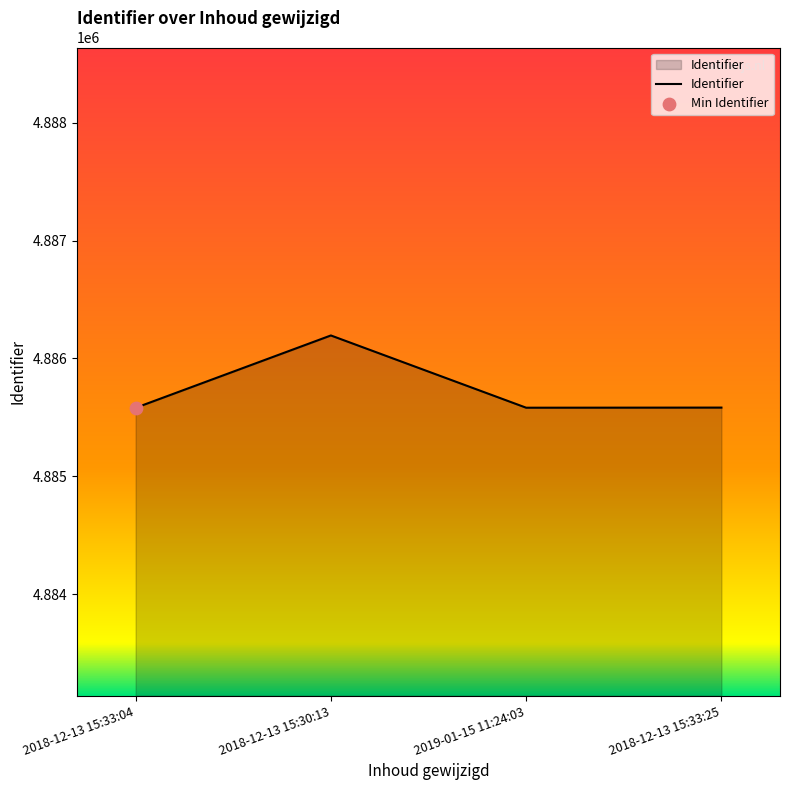

What is the ratio of the value at 2018-12-13 15:30:13 to the value at 2018-12-13 15:33:04?

1.0